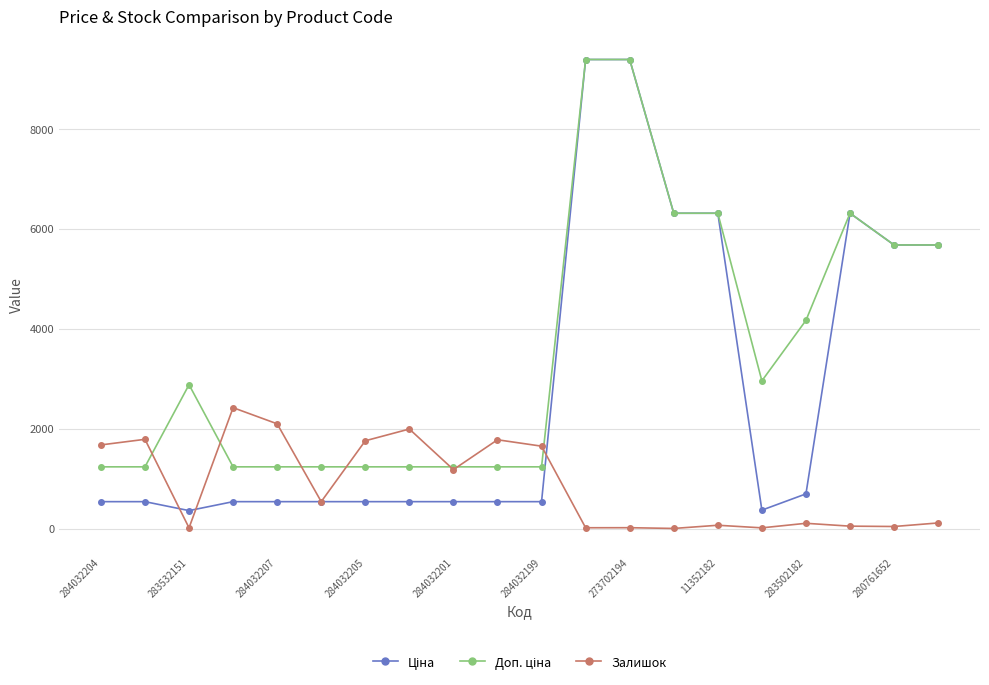

True or false: Залишок has more than 1 points higher than both neighbors.

True